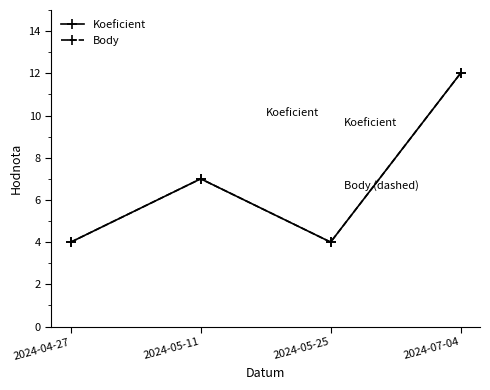

Which category has the lowest value across all series?

2024-04-27